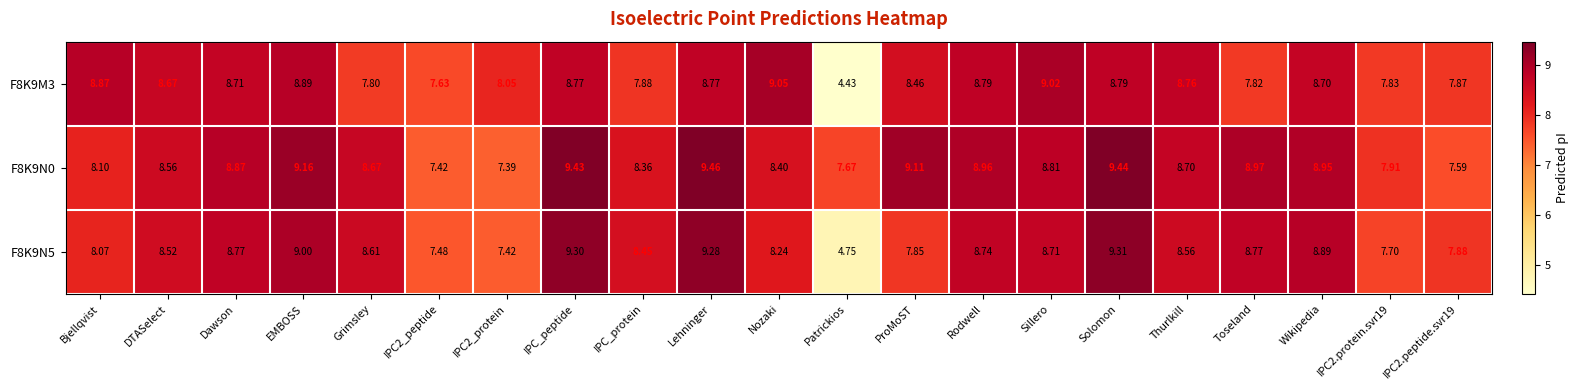

At which category is the sum across all series the highest?

Solomon